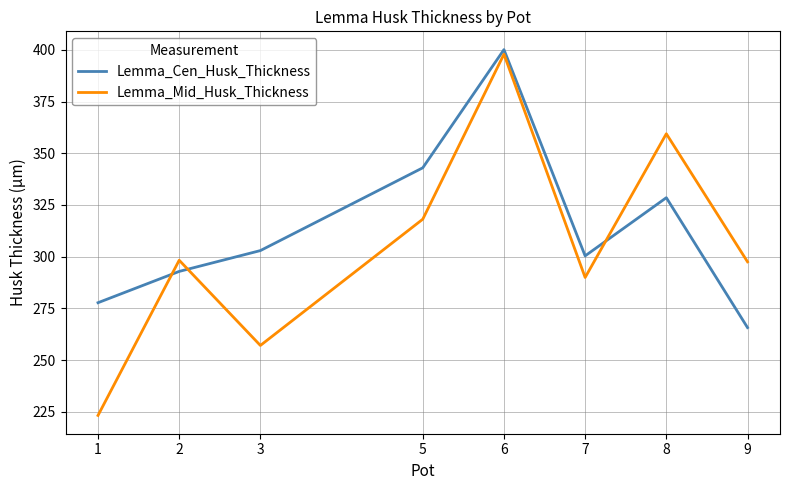

Rank the series at 9 from highest to lowest value.

Lemma_Mid_Husk_Thickness, Lemma_Cen_Husk_Thickness